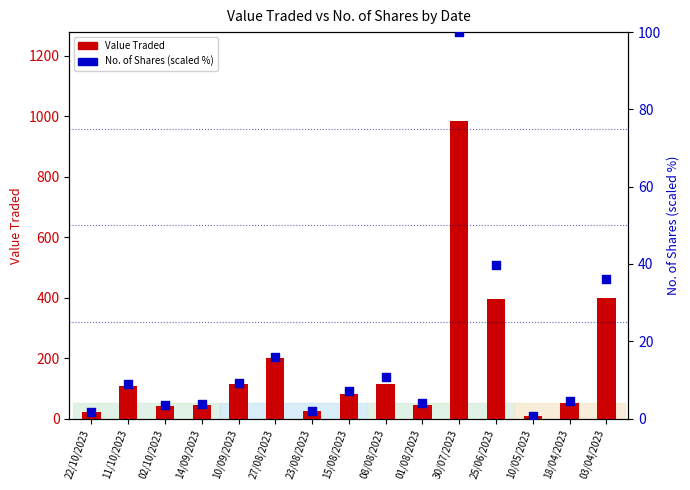

At which category is the sum across all series the highest?

30/07/2023